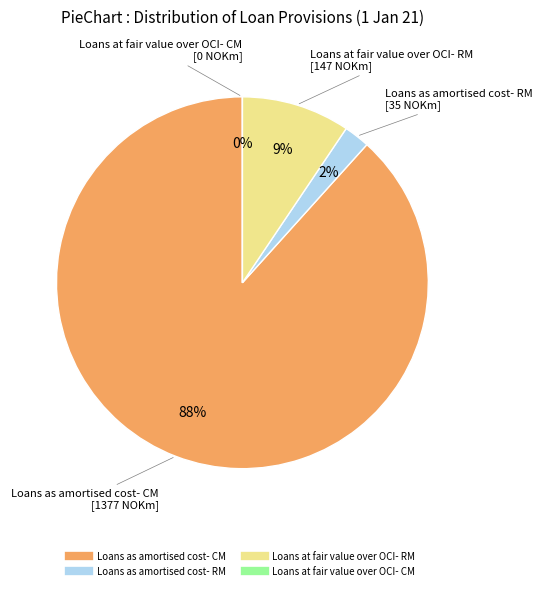

How many segments does this pie chart have?

4